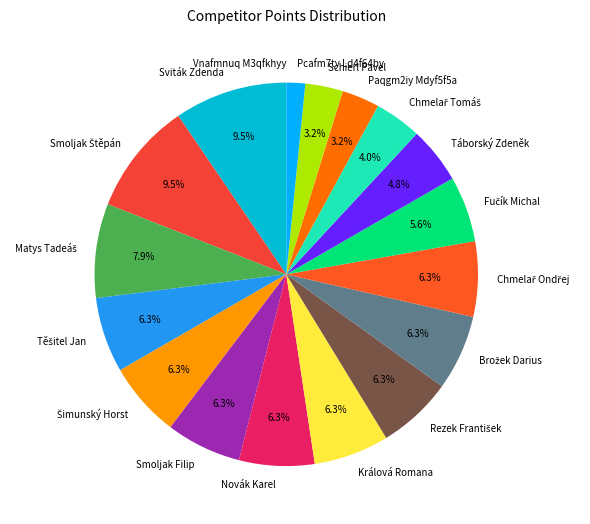

What portion of the pie excludes Sviták Zdenda?

90.5%